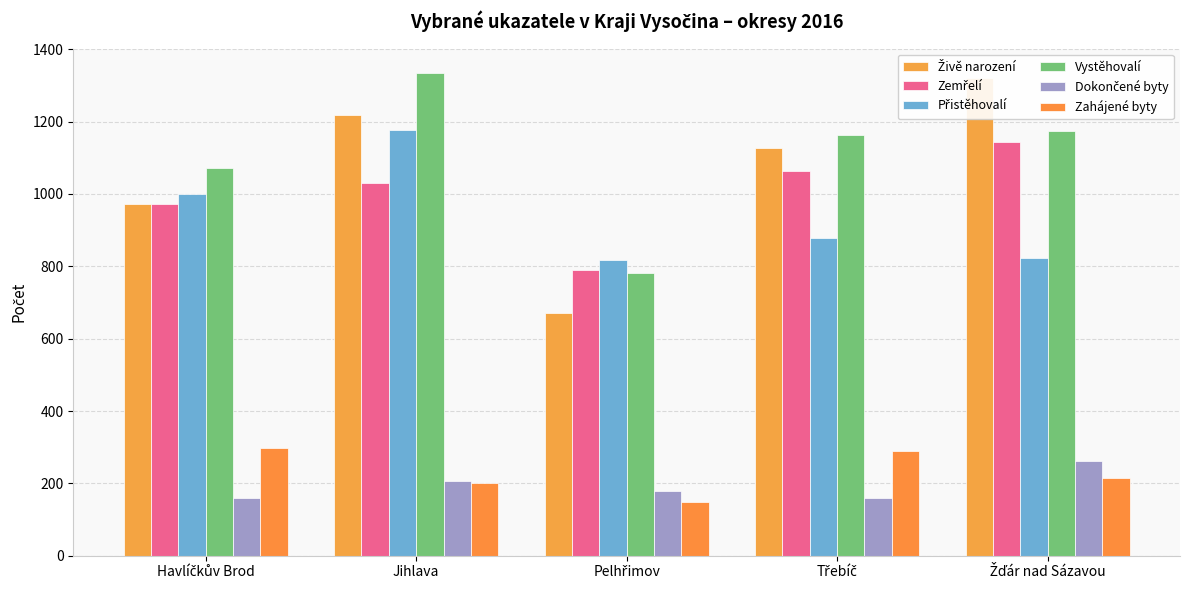

How many data points does each series have?

5